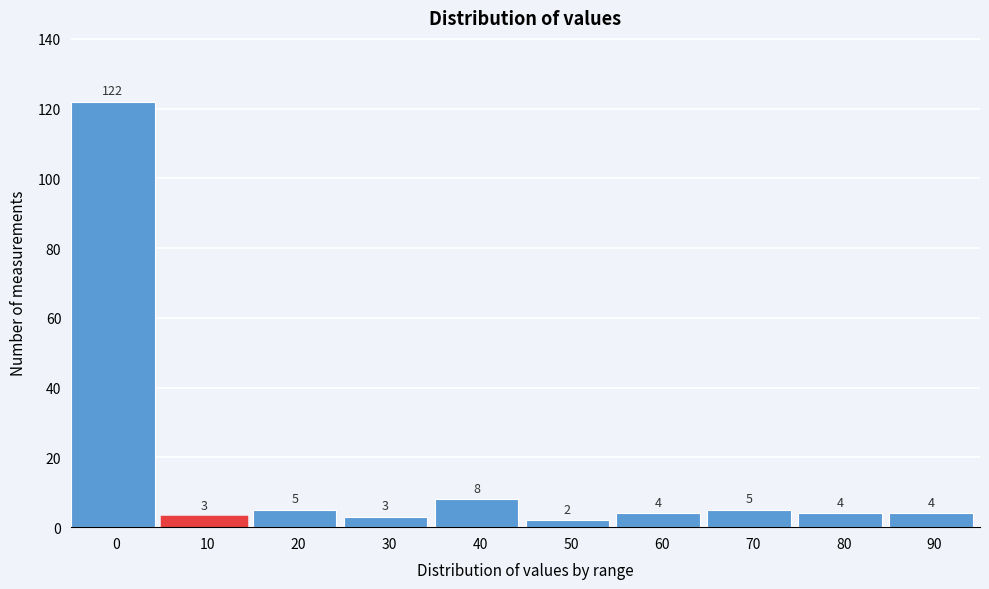

Reading left to right, extract all data points from this chart.

122	3	5	3	8	2	4	5	4	4